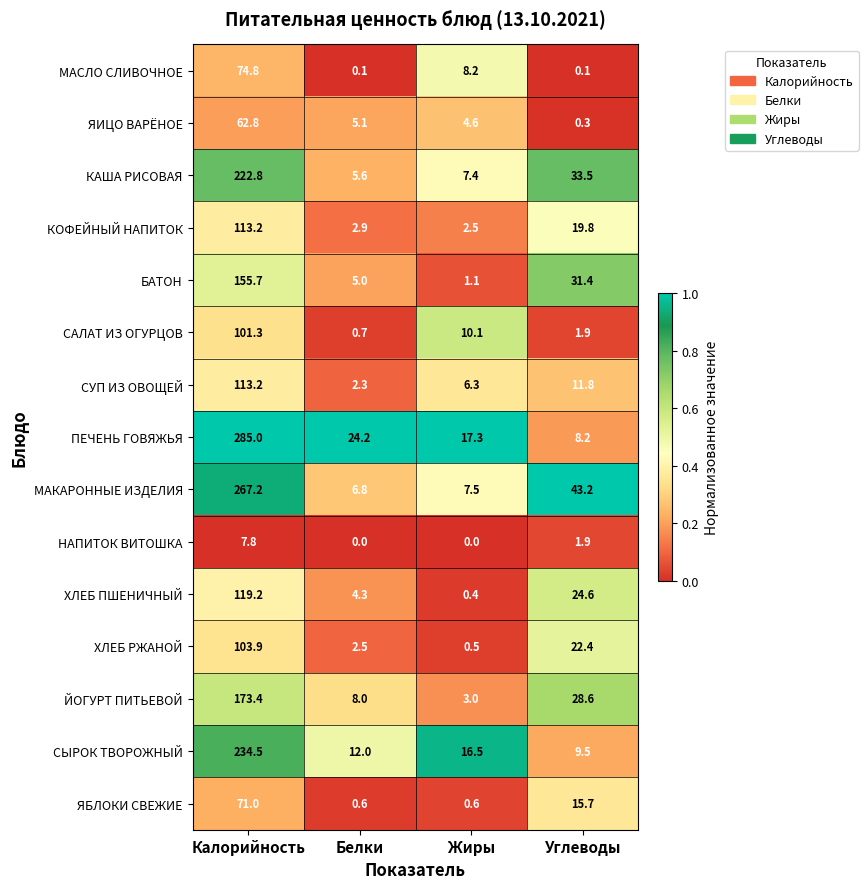

What is the greatest value displayed?

285.0